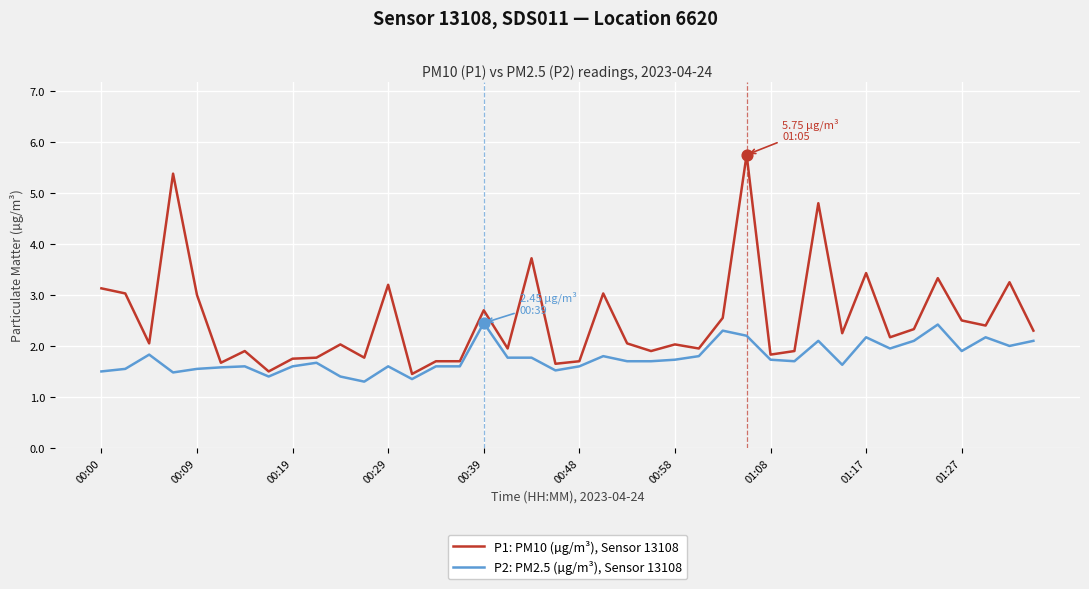

Which series has the largest range (max minus min)?

P1: PM10 (µg/m³), Sensor 13108